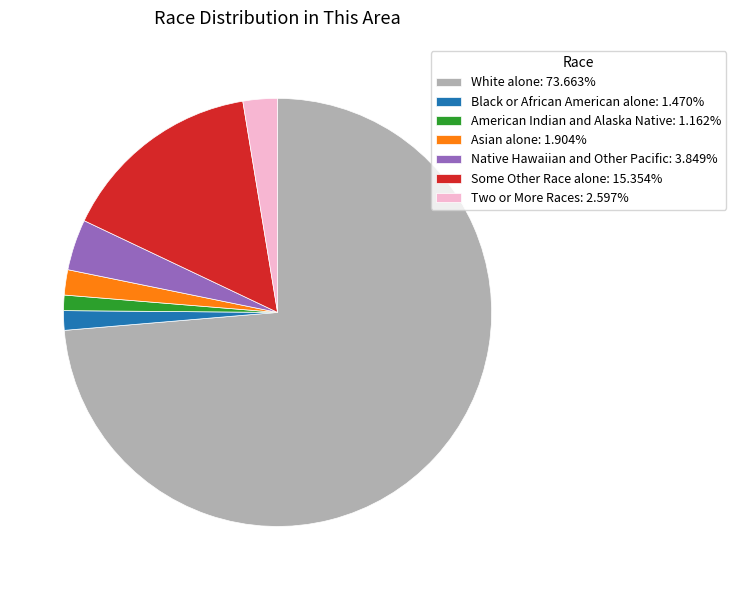

Which slice represents more than half of the pie?

White alone